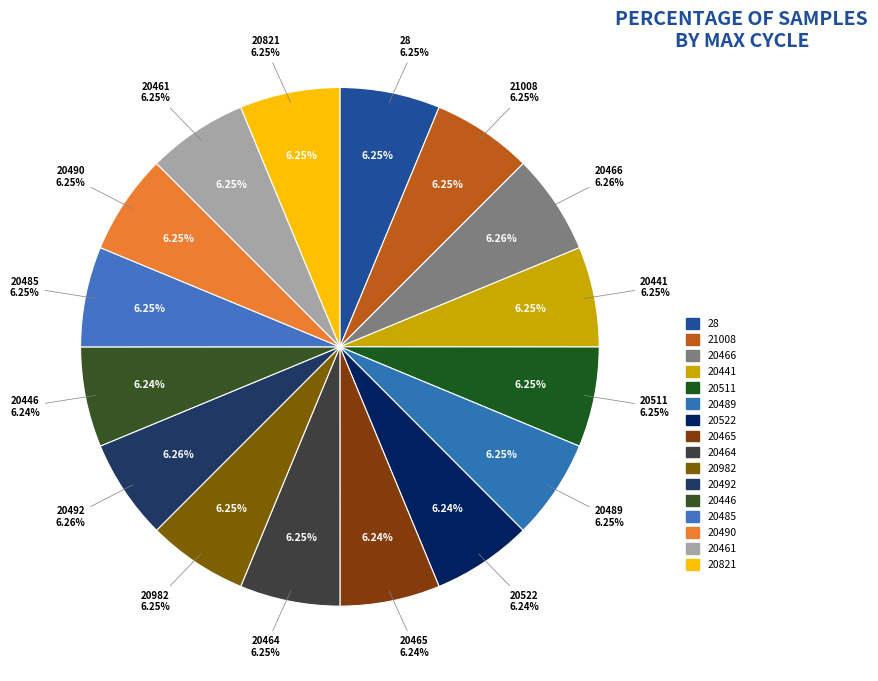

Combined, do 21008 and 20446 account for over 50%?

No